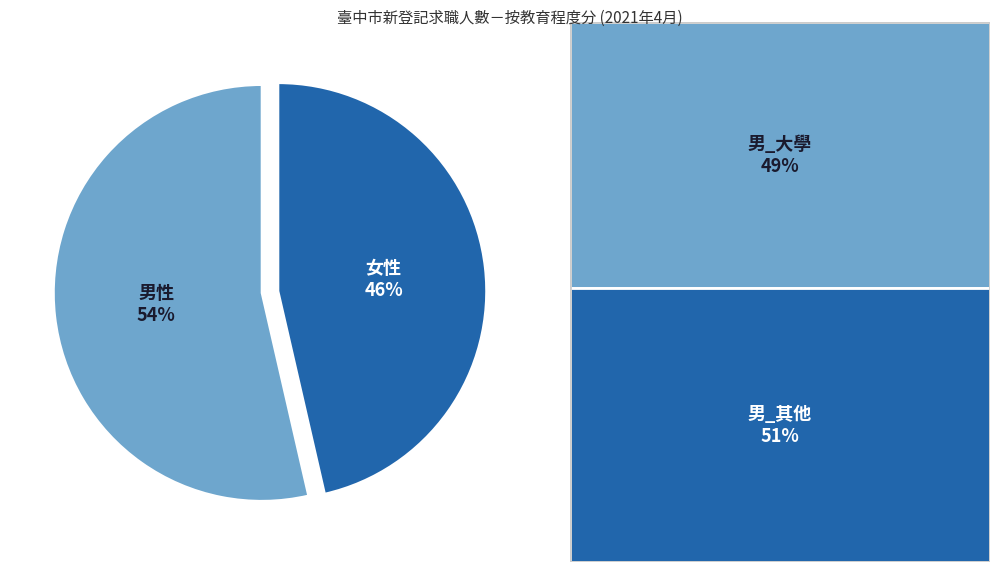

Count the number of slices in the pie.

2